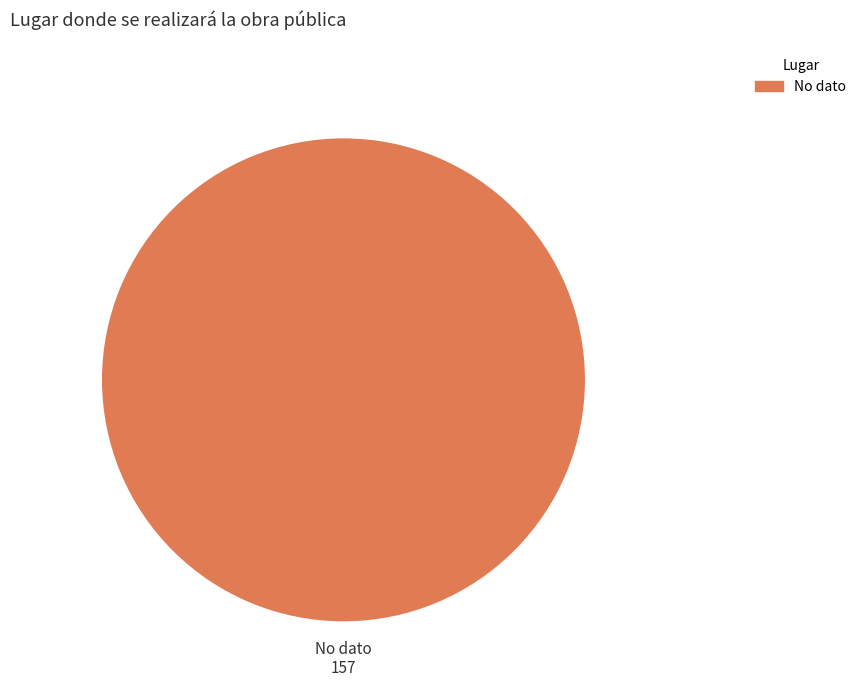

Is there a majority slice in this chart?

Yes